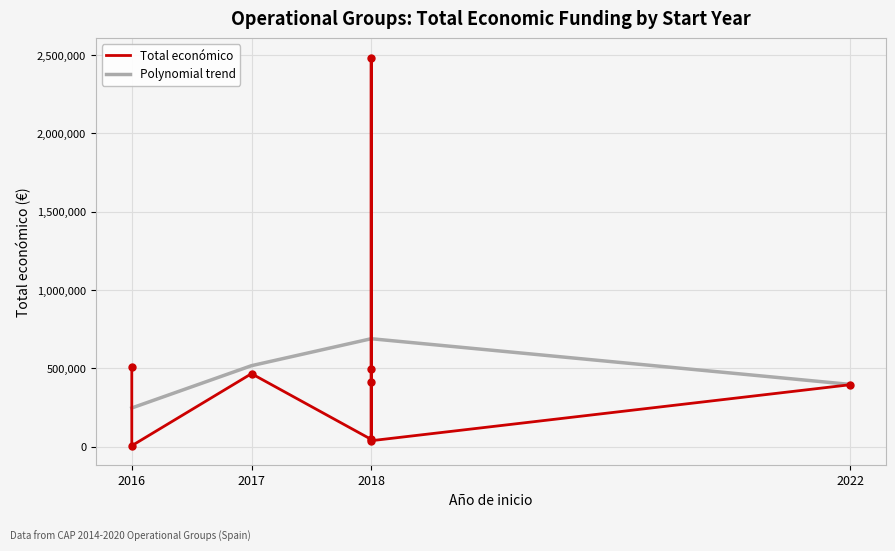

Is the value of Polynomial trend at 2022 greater than the value of Total económico at 2018?

Yes